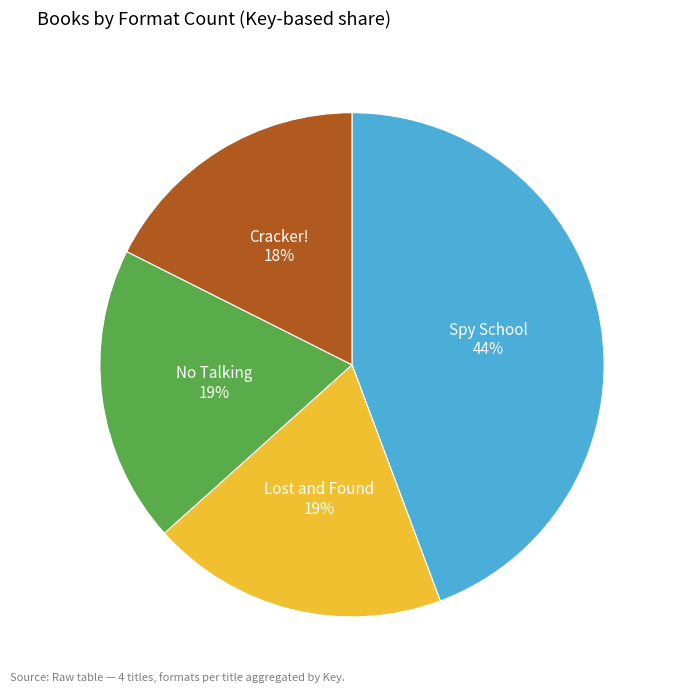

To the nearest percent, what is the average slice percentage?

25%